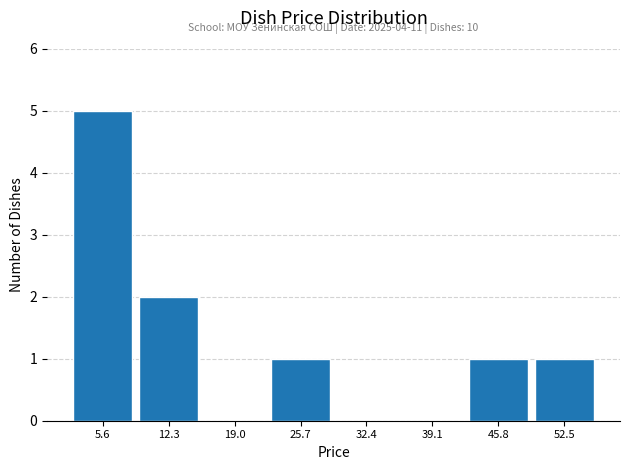

Over which range of the x-axis is the bar tallest?

2 to 9